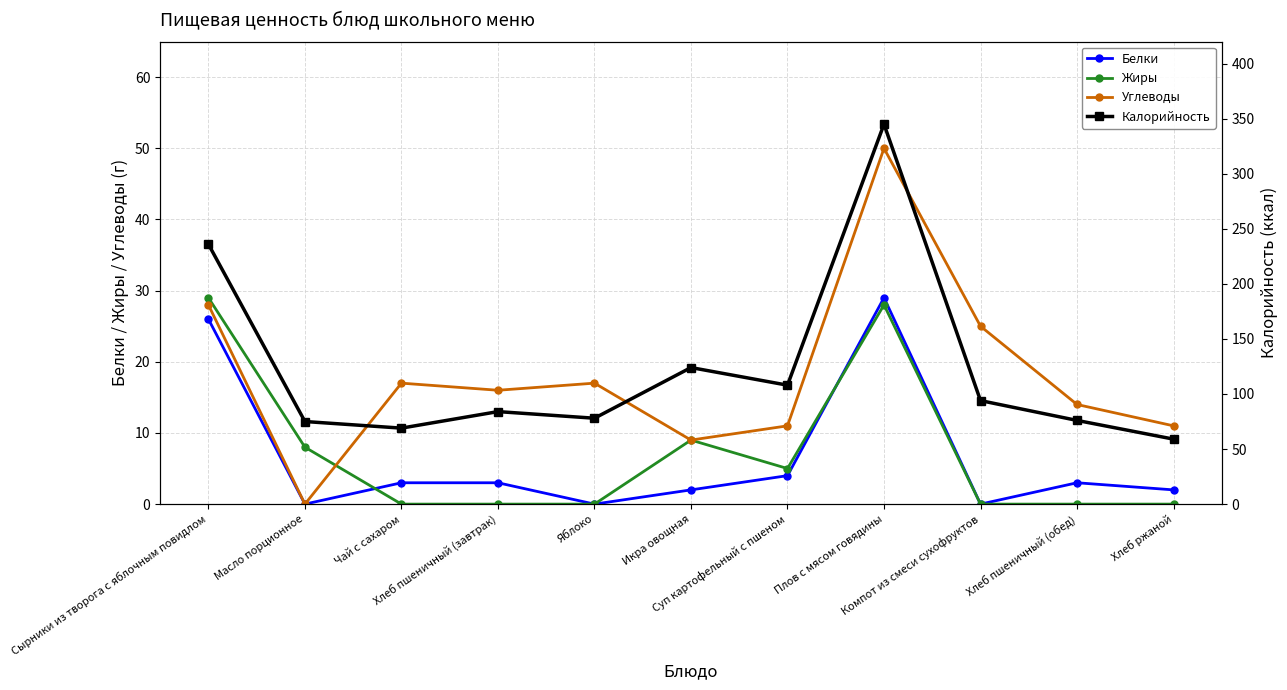

True or false: Калорийность has more than 0 points higher than both neighbors.

True